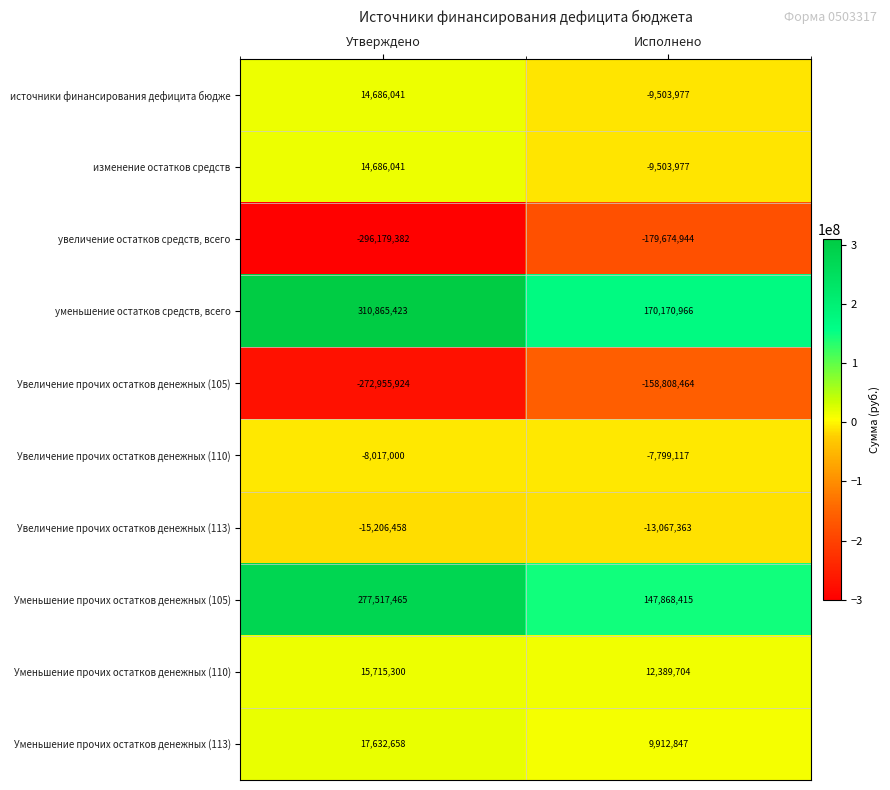

What is the difference between the уменьшение остатков средств, всего values at Утверждено and Исполнено?

140694457